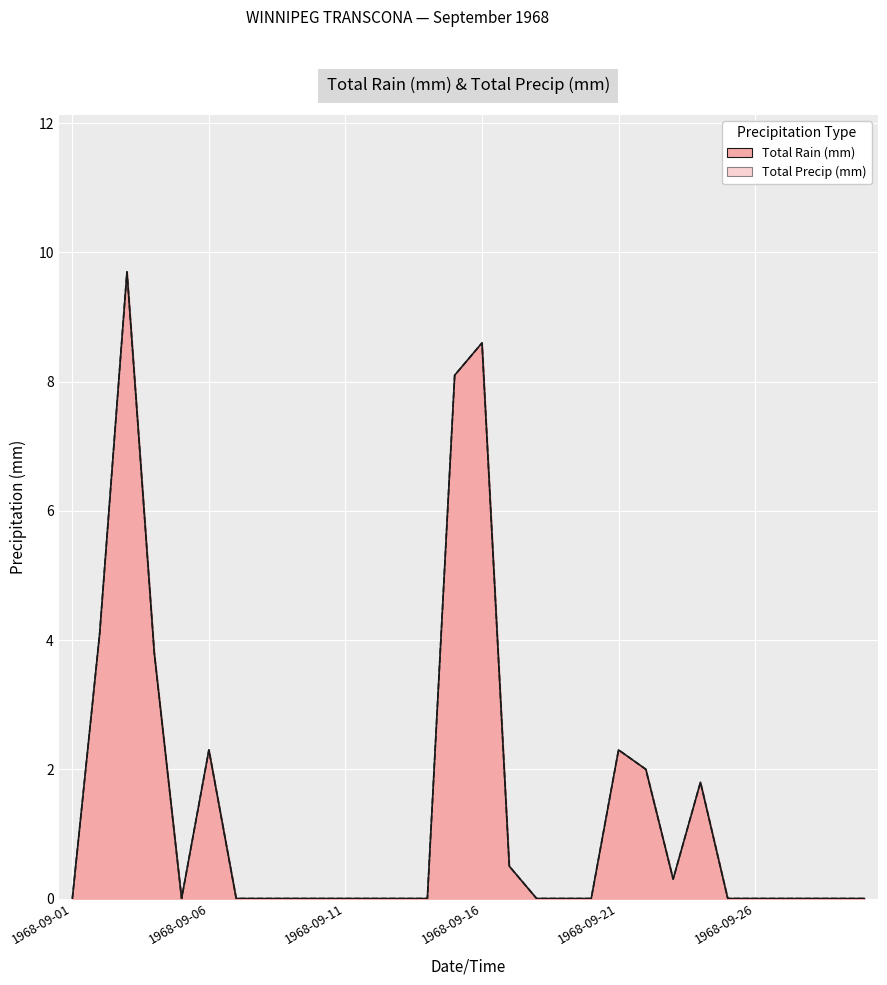

What are all the series names shown in the legend?

Total Rain (mm), Total Precip (mm)